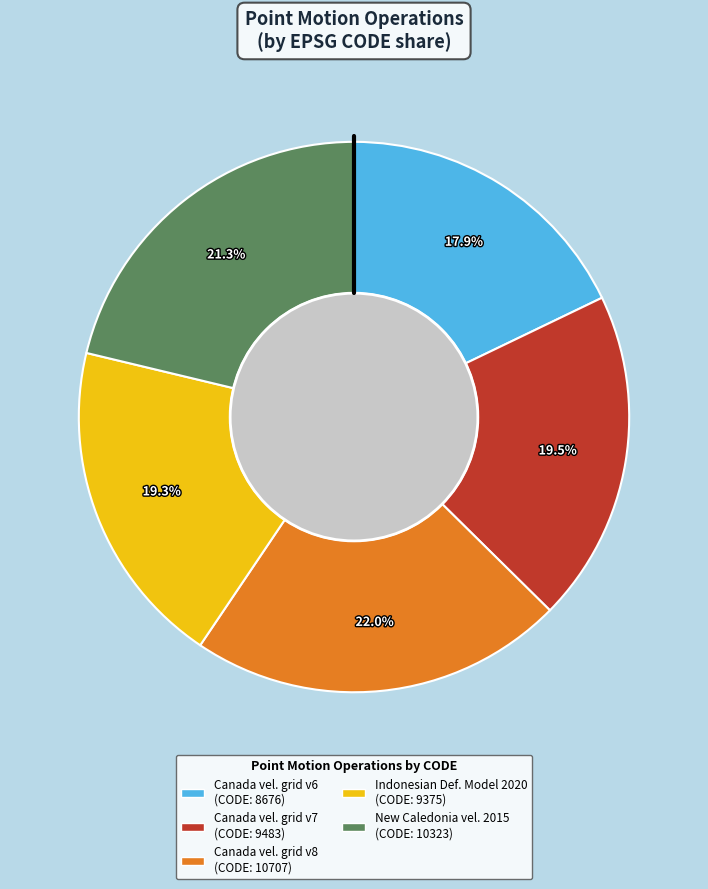

Does any single category account for the majority?

No